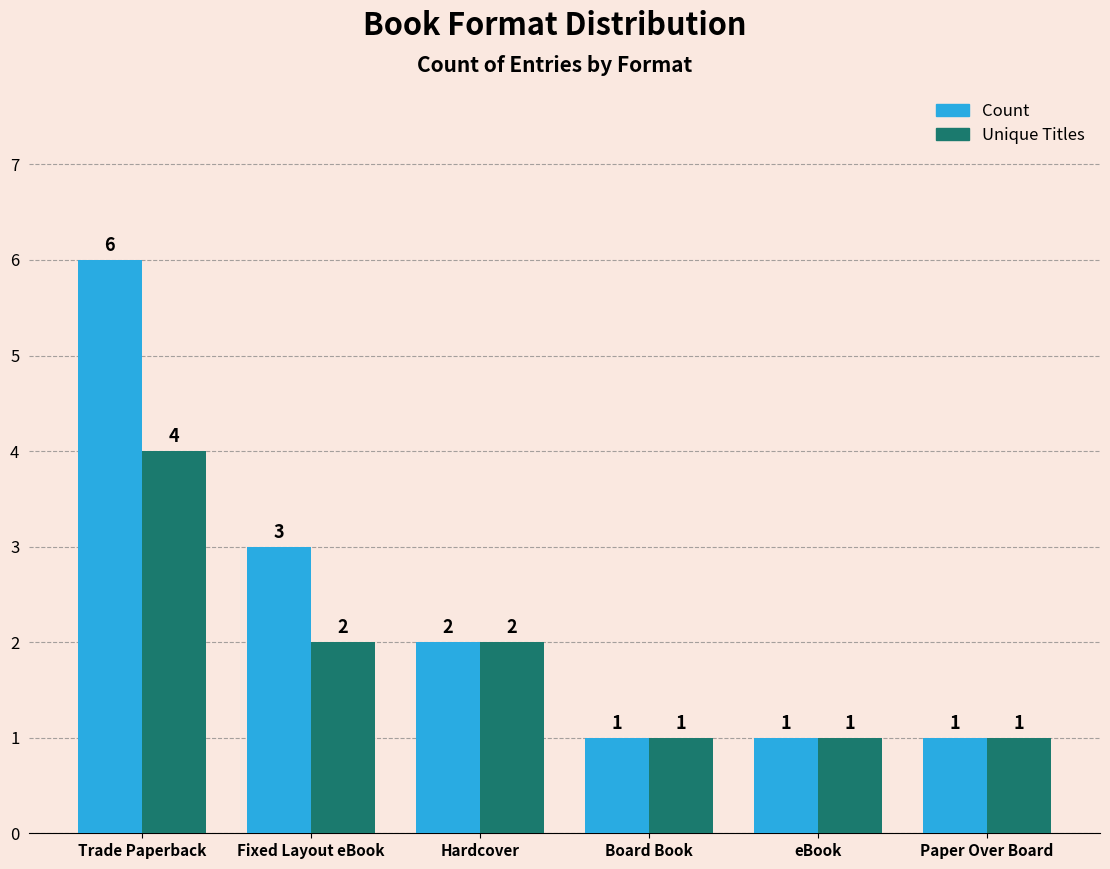

What is the label of the 4th bar from the right?

Hardcover